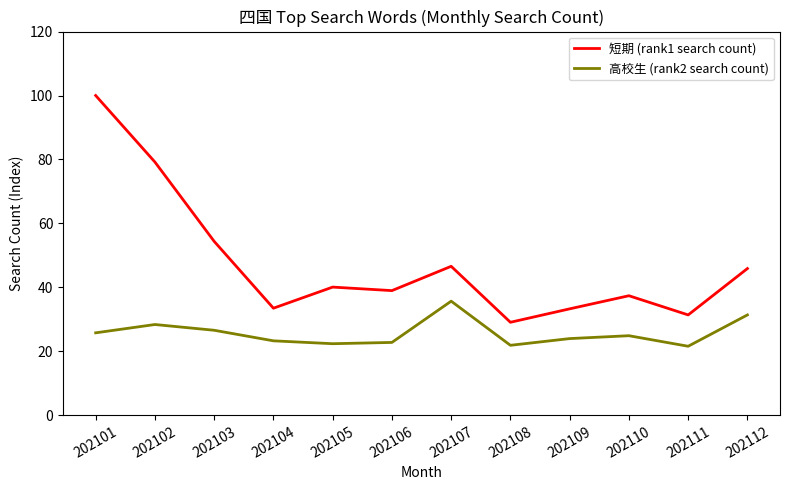

True or false: 短期 (rank1 search count) and 高校生 (rank2 search count) cross at least once.

False